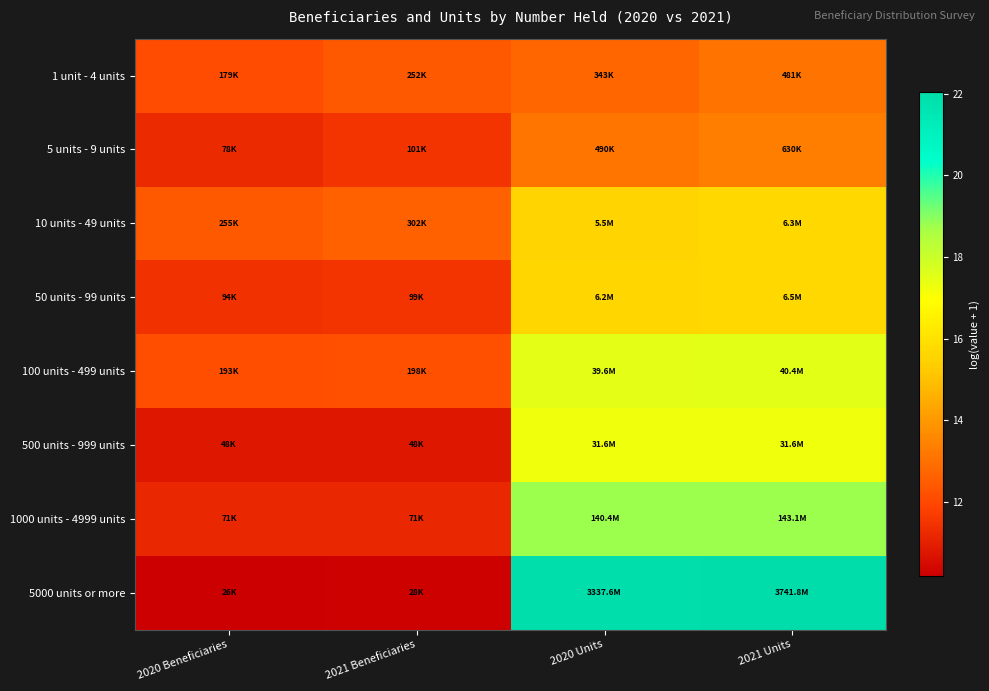

What is the minimum value shown in the chart?

10.2